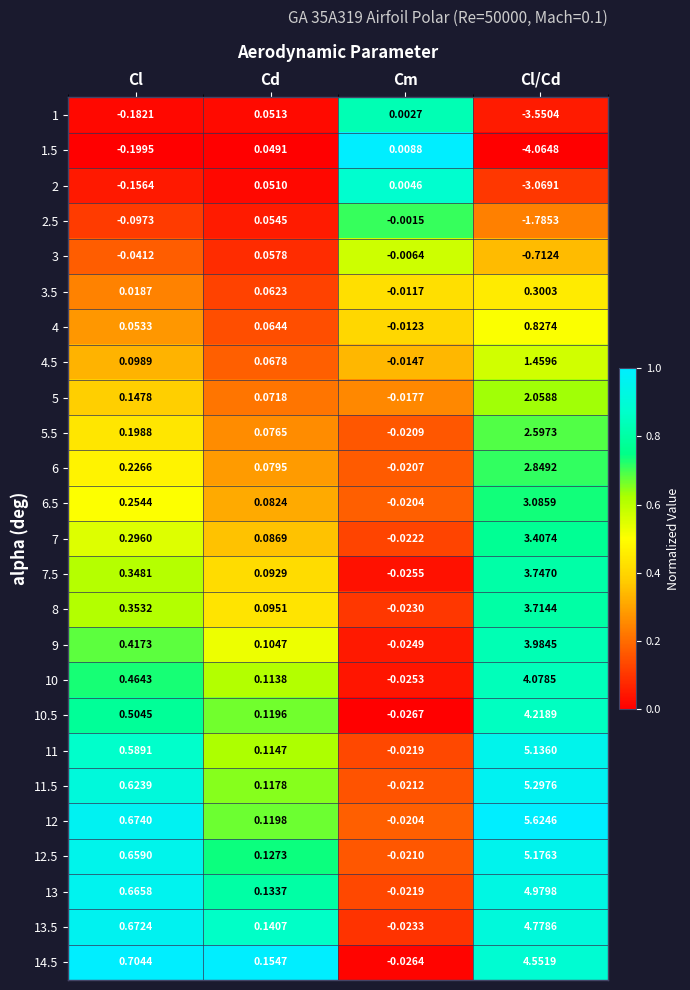

At which category does the chart reach its minimum across all series?

Cl/Cd